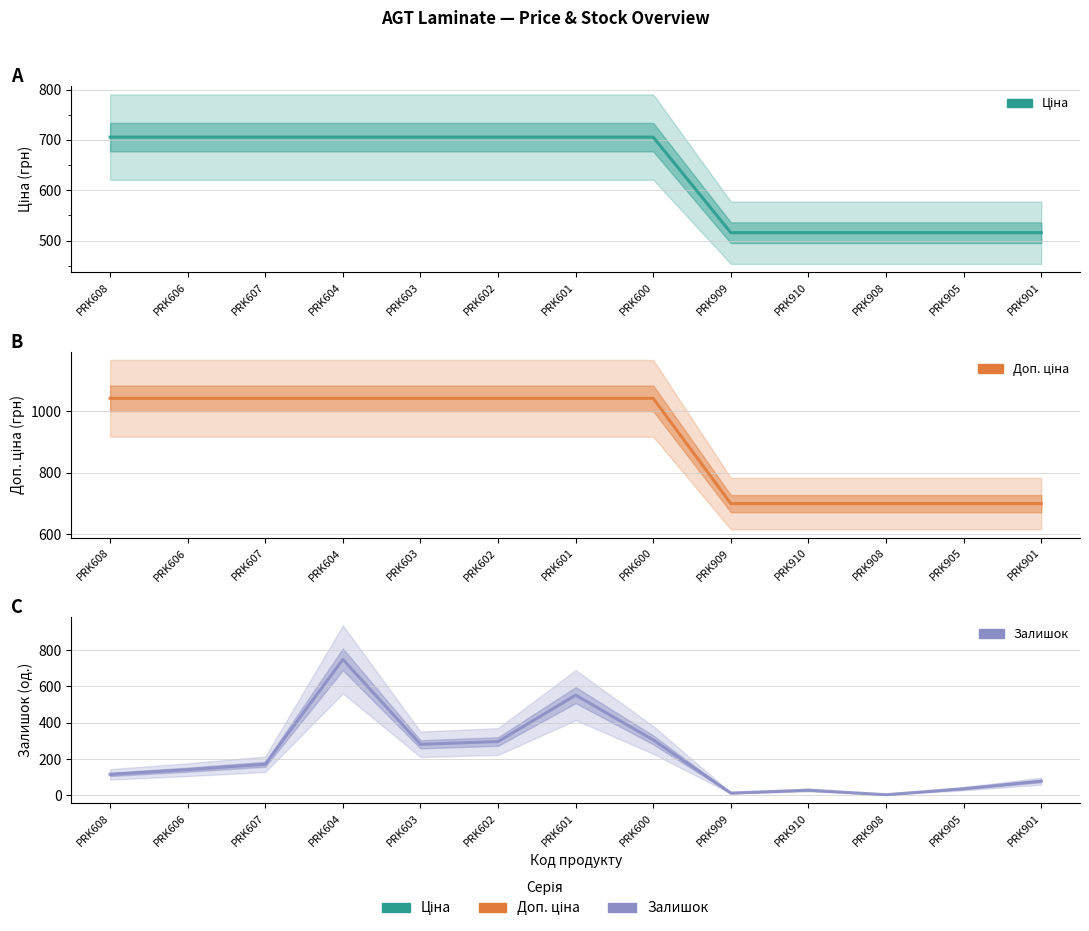

What is the sum of the Залишок values at PRK607 and PRK606?

312.0